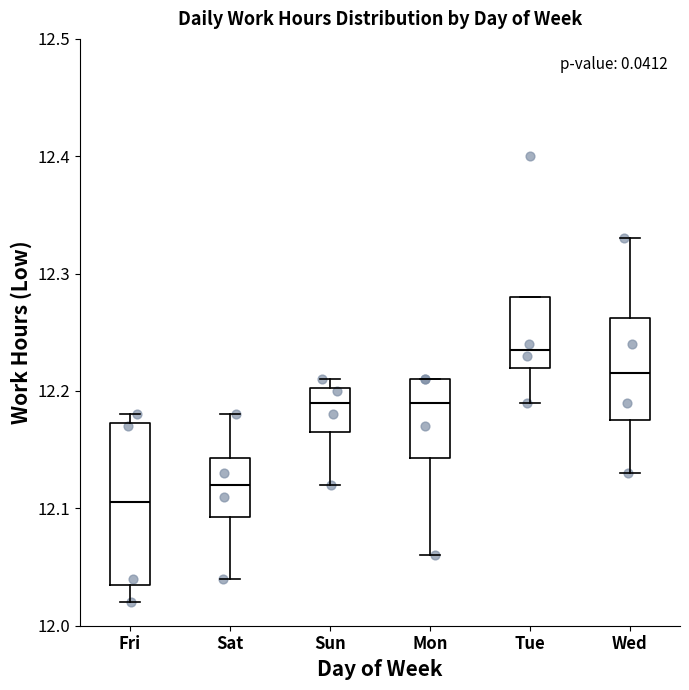

Which box has the highest median line?

Tue